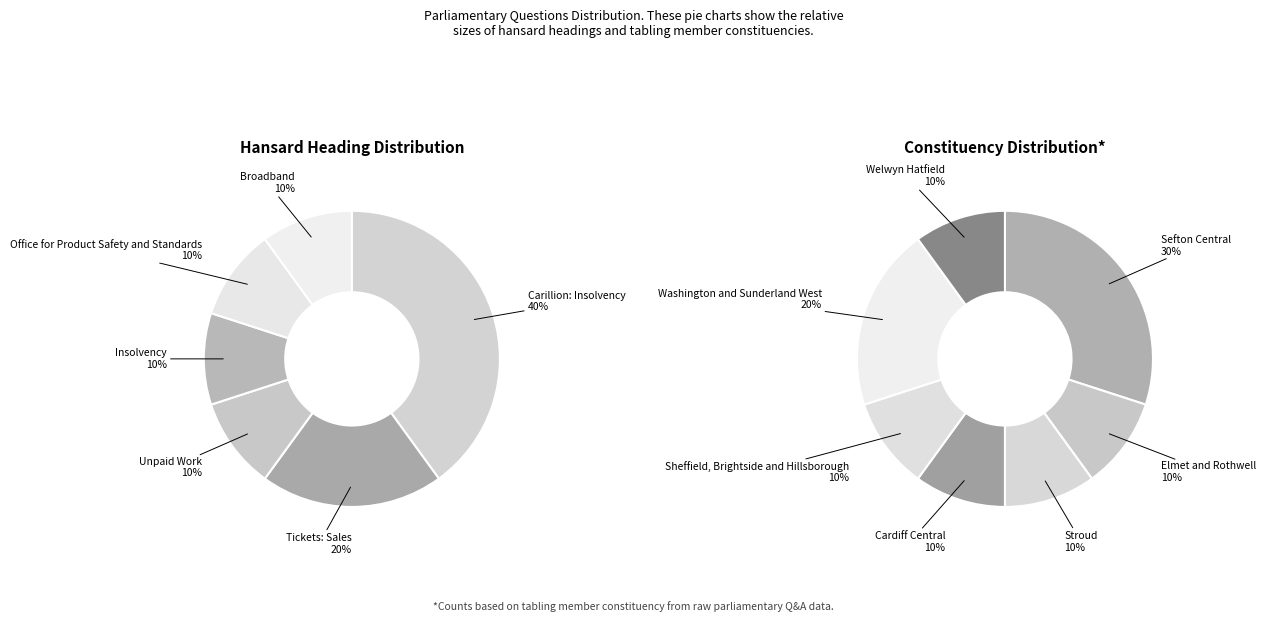

Is it true that Broadband is 10% of the pie?

True